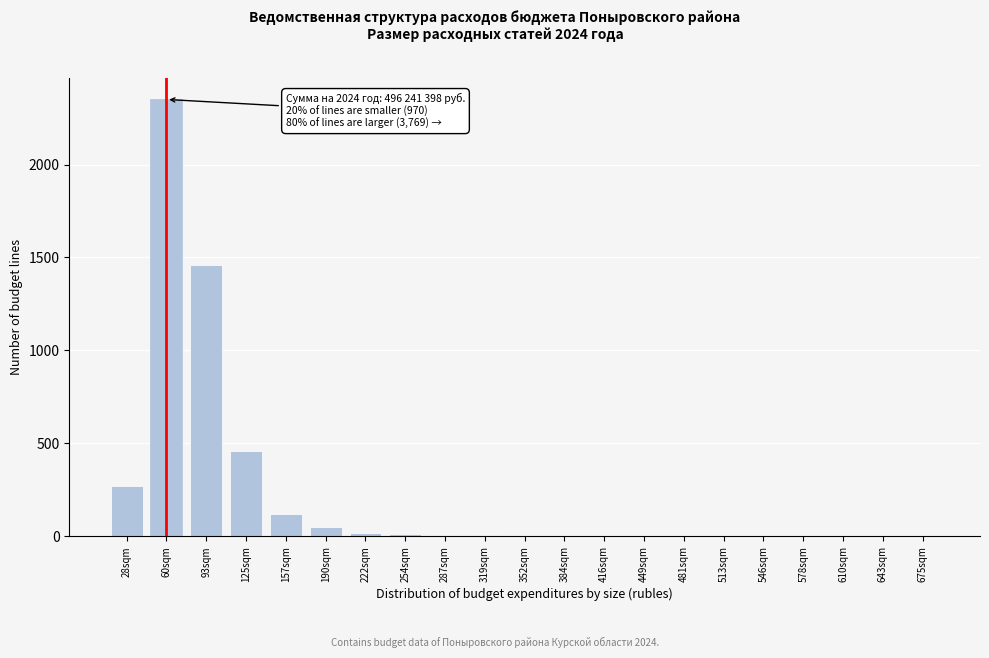

The value at 125sqm is 174. True or false?

False